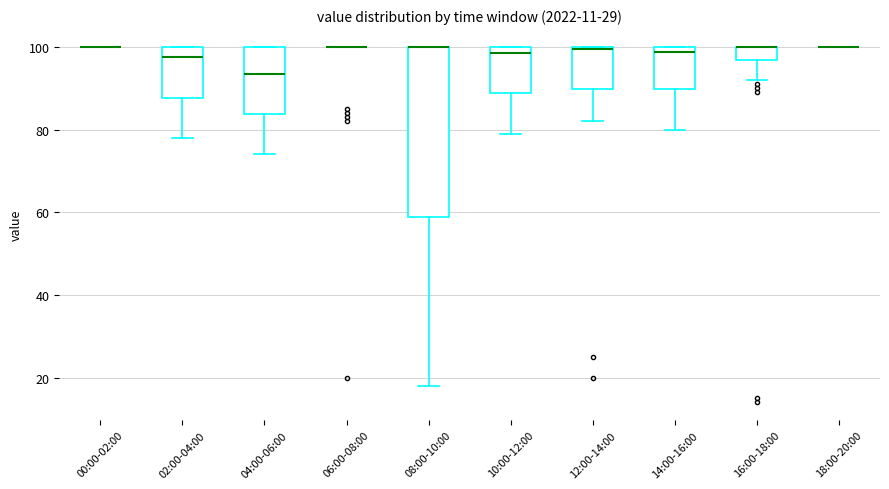

Reading left to right, transcribe this box plot: for each box, give where its median line is, the range the box spans, and where its two whiskers end, as read against the y-axis. The values are not printed on the chart, so give them approximately, as read against the axis.

00:00-02:00: box collapsed to a line at 100, whiskers 100 to 100
02:00-04:00: median 98, box 88 to 100, whiskers 78 to 100
04:00-06:00: median 94, box 84 to 100, whiskers 74 to 100
06:00-08:00: box collapsed to a line at 100, whiskers 100 to 100
08:00-10:00: median 100 (drawn on the box's upper edge), box 58 to 100, whiskers 18 to 100
10:00-12:00: median 98, box 88 to 100, whiskers 80 to 100
12:00-14:00: median 100, box 90 to 100, whiskers 82 to 100
14:00-16:00: median 98, box 90 to 100, whiskers 80 to 100
16:00-18:00: median 100 (drawn on the box's upper edge), box 96 to 100, whiskers 92 to 100
18:00-20:00: box collapsed to a line at 100, whiskers 100 to 100